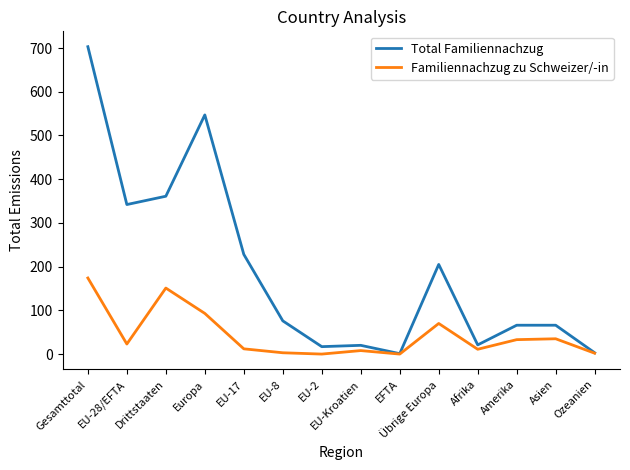

How many values in the Total Familiennachzug series are below 76?

7